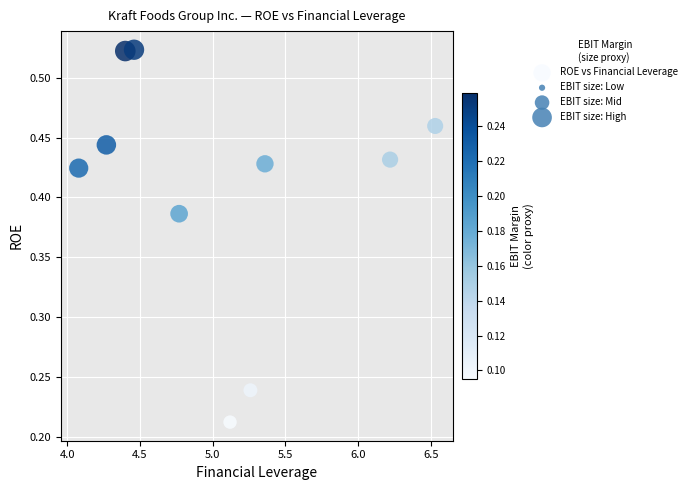

What is the average X value?

5.0